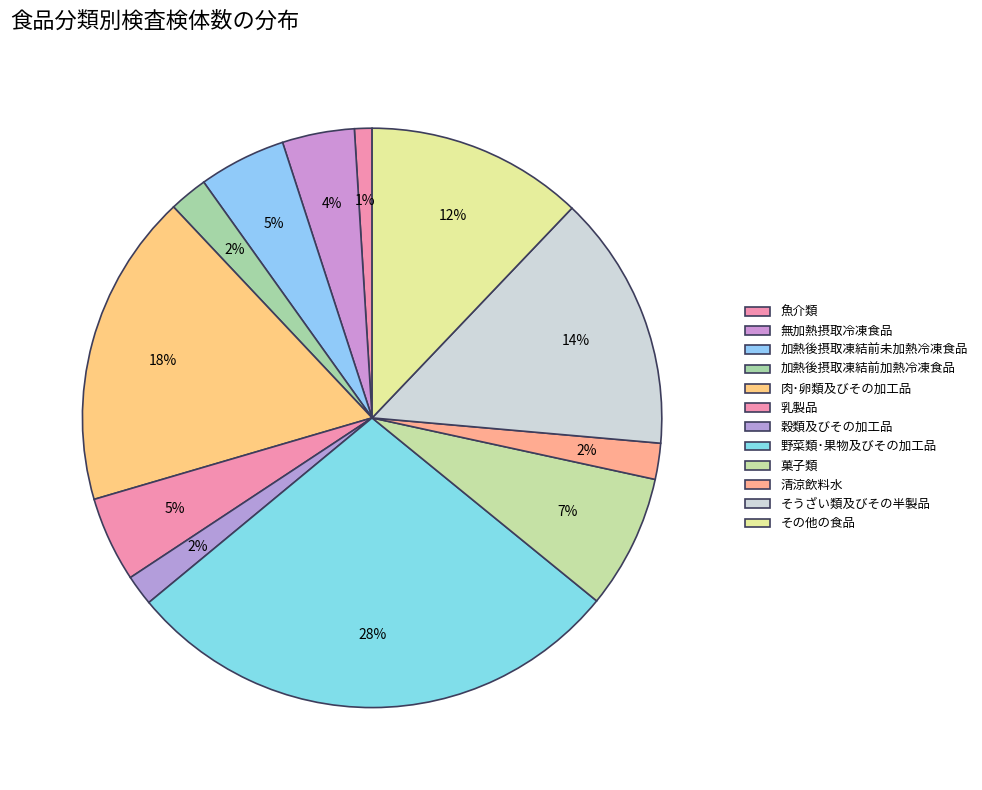

How many segments does this pie chart have?

12